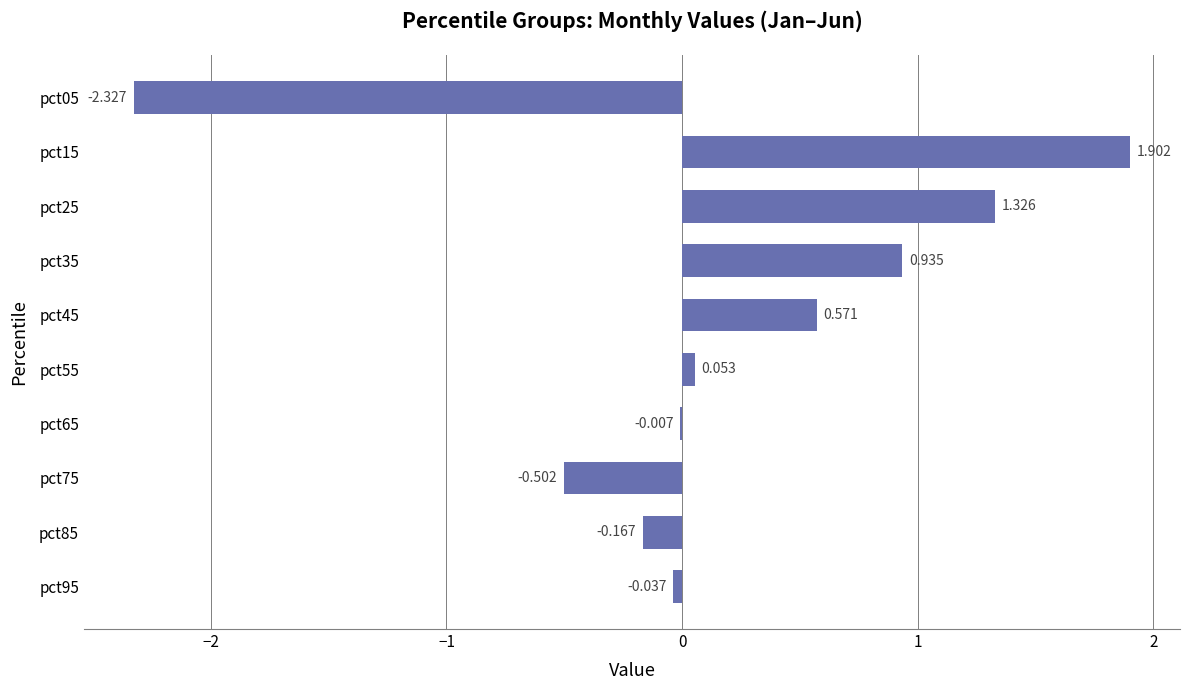

How many data points does each series have?

10